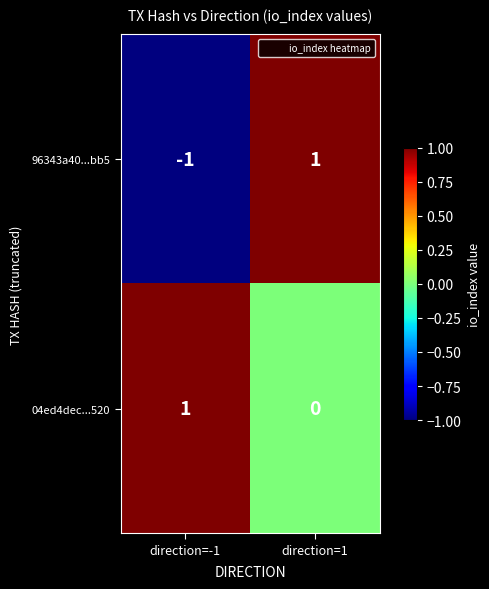

Between direction=-1 and direction=1, which series saw the biggest shift?

96343a40...bb5